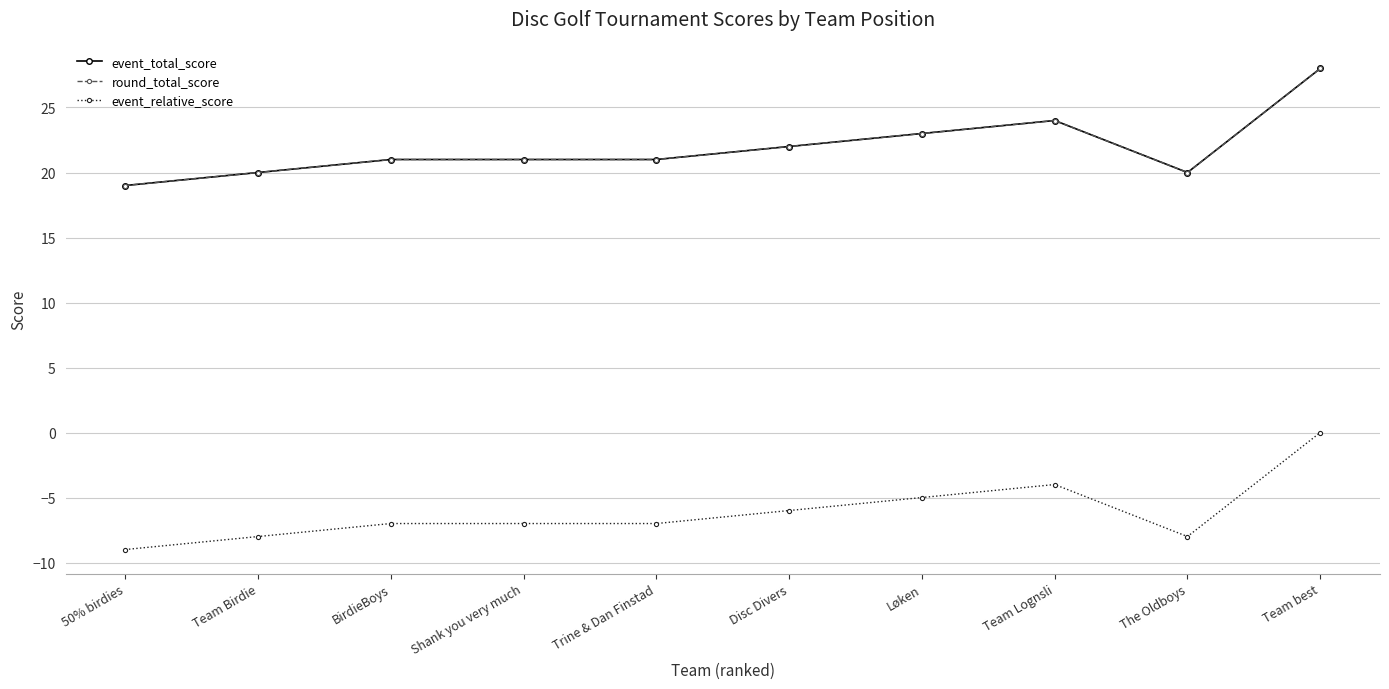

Does the chart have visible grid lines?

Yes